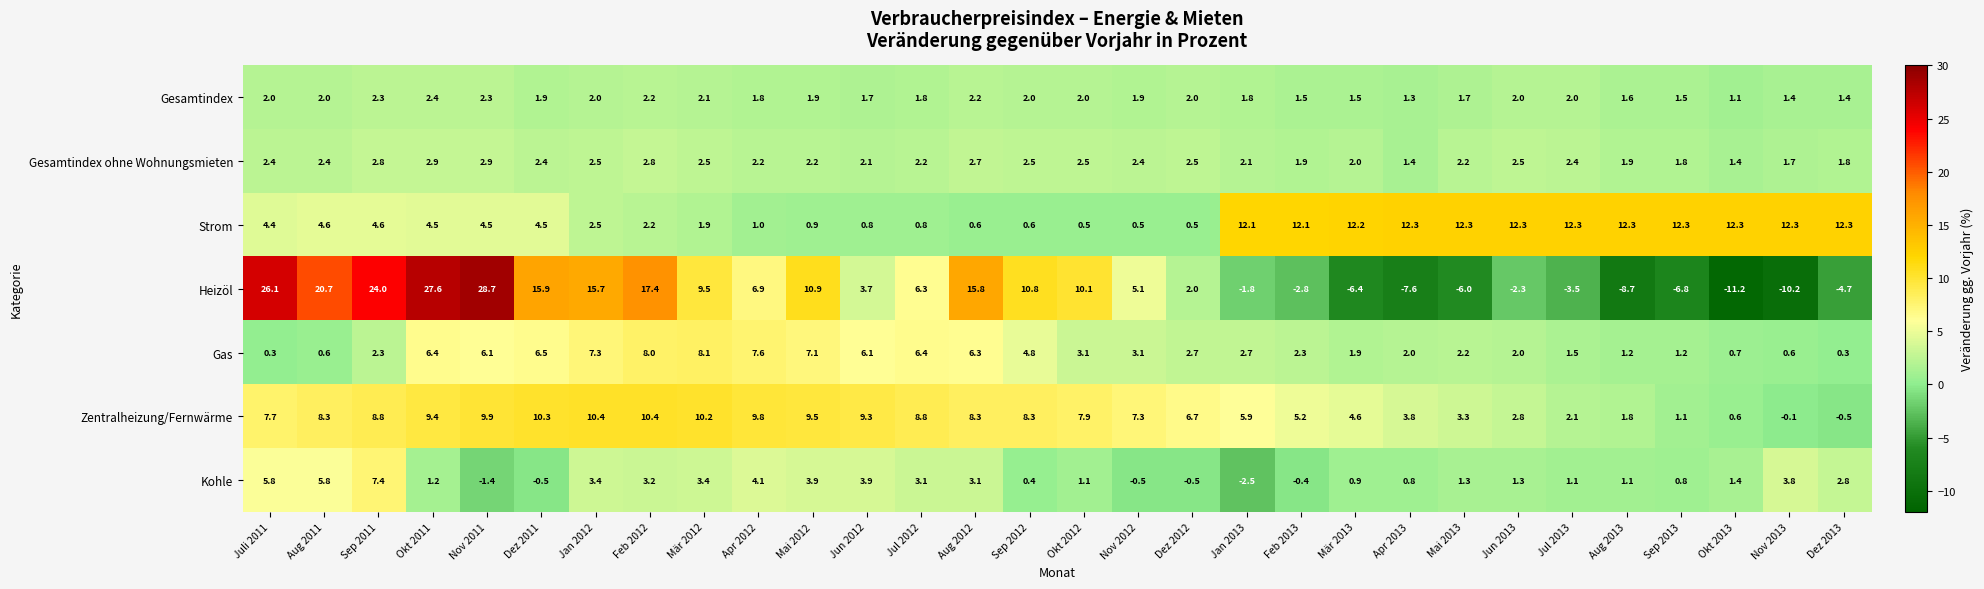

How many data points in Zentralheizung/Fernwärme are less than 7?

13